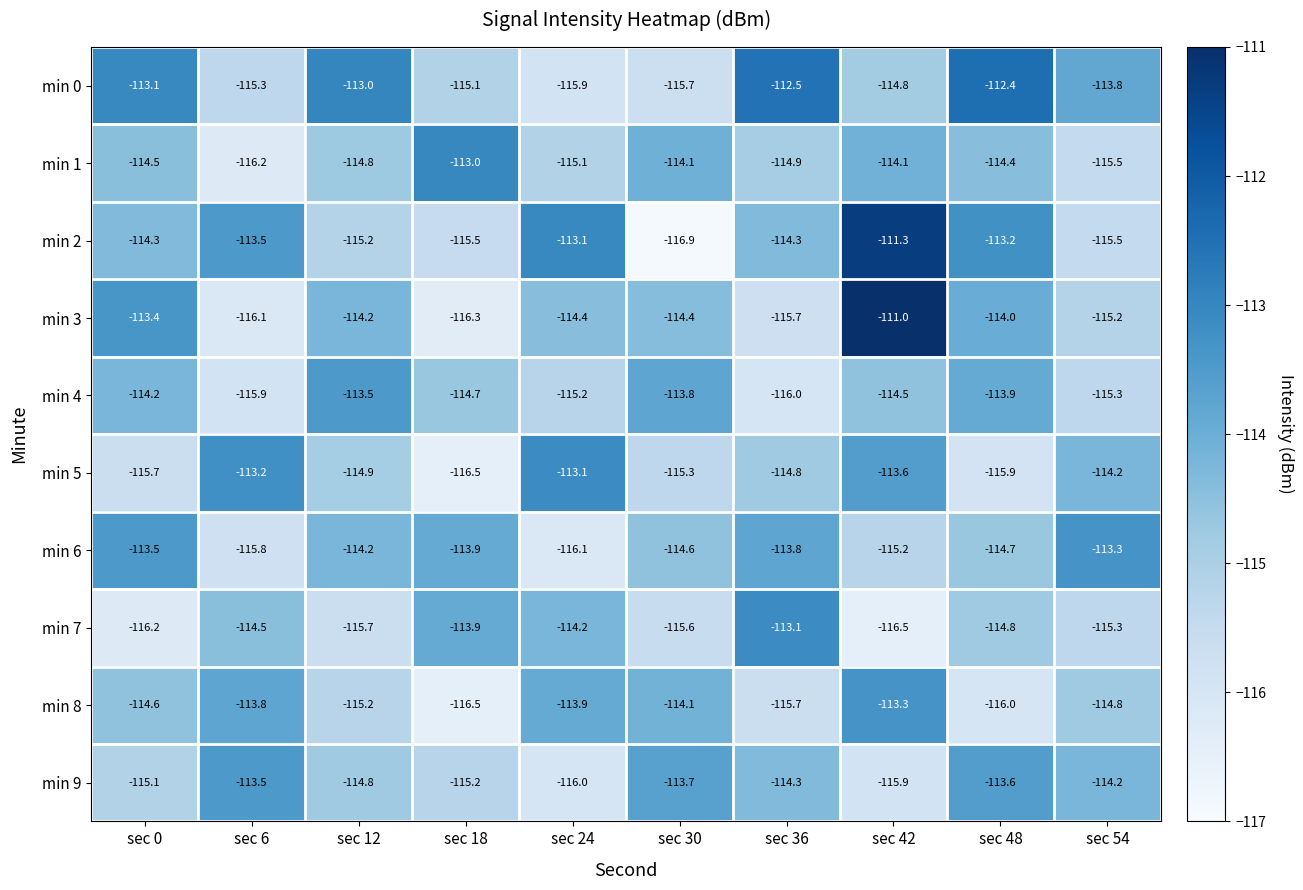

At which category is the sum across all series the highest?

sec 42